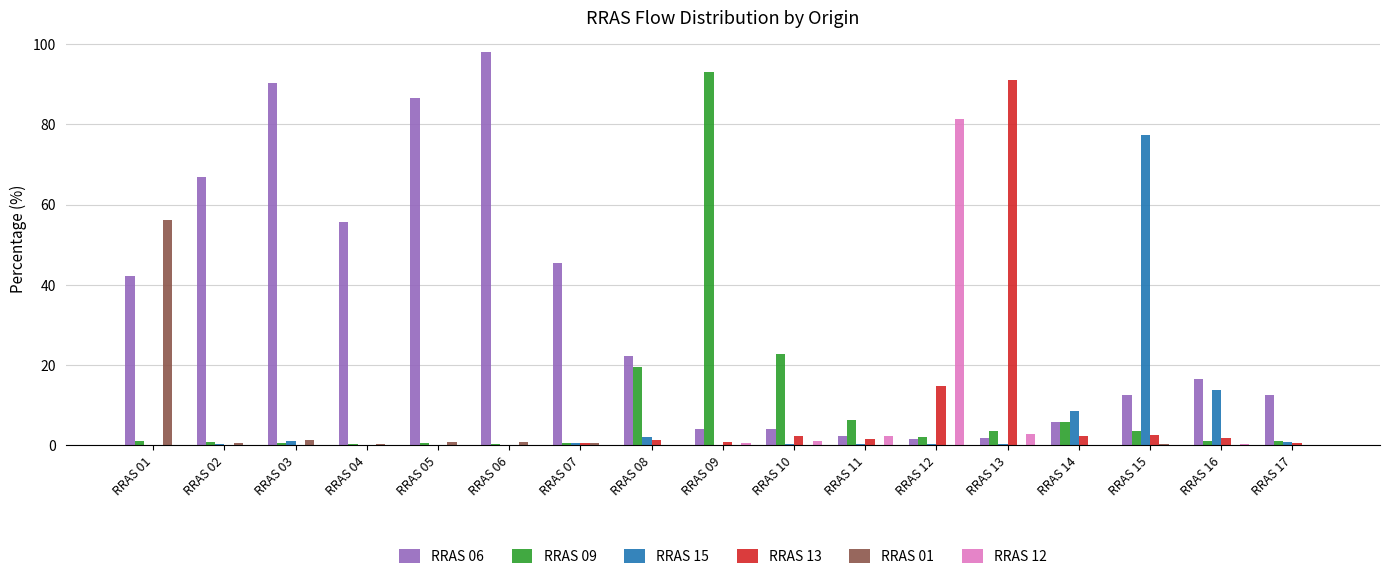

Count the number of categories in the chart.

17